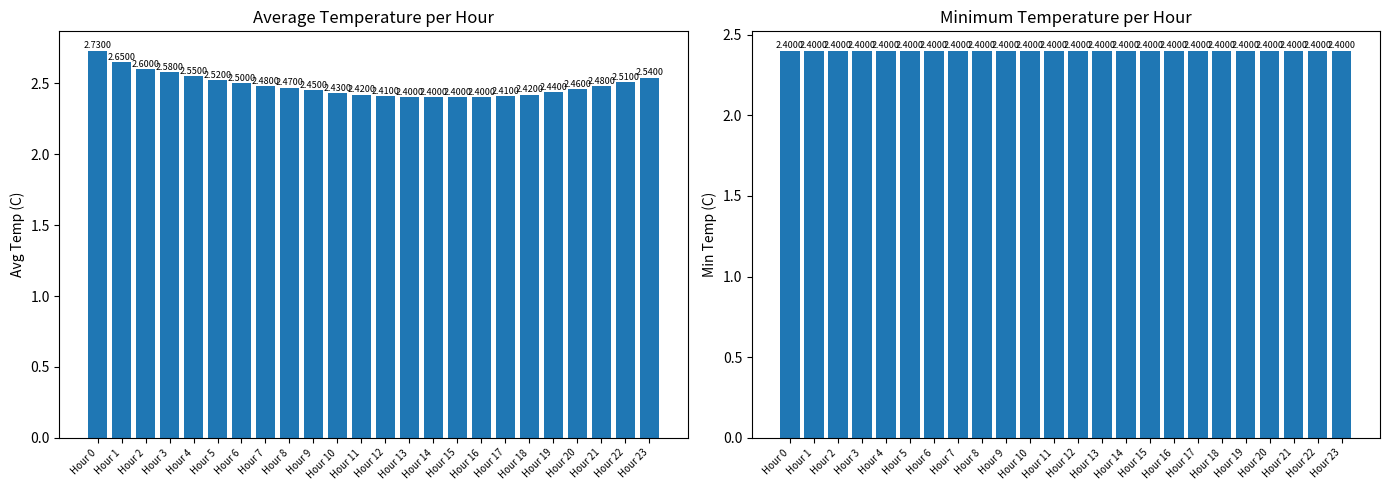

Reading left to right, extract all data points from this chart.

Avg Temperature (C): Hour 0=2.7	Hour 1=2.6	Hour 2=2.6	Hour 3=2.6	Hour 4=2.5	Hour 5=2.5	Hour 6=2.5	Hour 7=2.5	Hour 8=2.5	Hour 9=2.5	Hour 10=2.4	Hour 11=2.4	Hour 12=2.4	Hour 13=2.4	Hour 14=2.4	Hour 15=2.4	Hour 16=2.4	Hour 17=2.4	Hour 18=2.4	Hour 19=2.4	Hour 20=2.5	Hour 21=2.5	Hour 22=2.5	Hour 23=2.5
Min Temperature (C): Hour 0=2.4	Hour 1=2.4	Hour 2=2.4	Hour 3=2.4	Hour 4=2.4	Hour 5=2.4	Hour 6=2.4	Hour 7=2.4	Hour 8=2.4	Hour 9=2.4	Hour 10=2.4	Hour 11=2.4	Hour 12=2.4	Hour 13=2.4	Hour 14=2.4	Hour 15=2.4	Hour 16=2.4	Hour 17=2.4	Hour 18=2.4	Hour 19=2.4	Hour 20=2.4	Hour 21=2.4	Hour 22=2.4	Hour 23=2.4